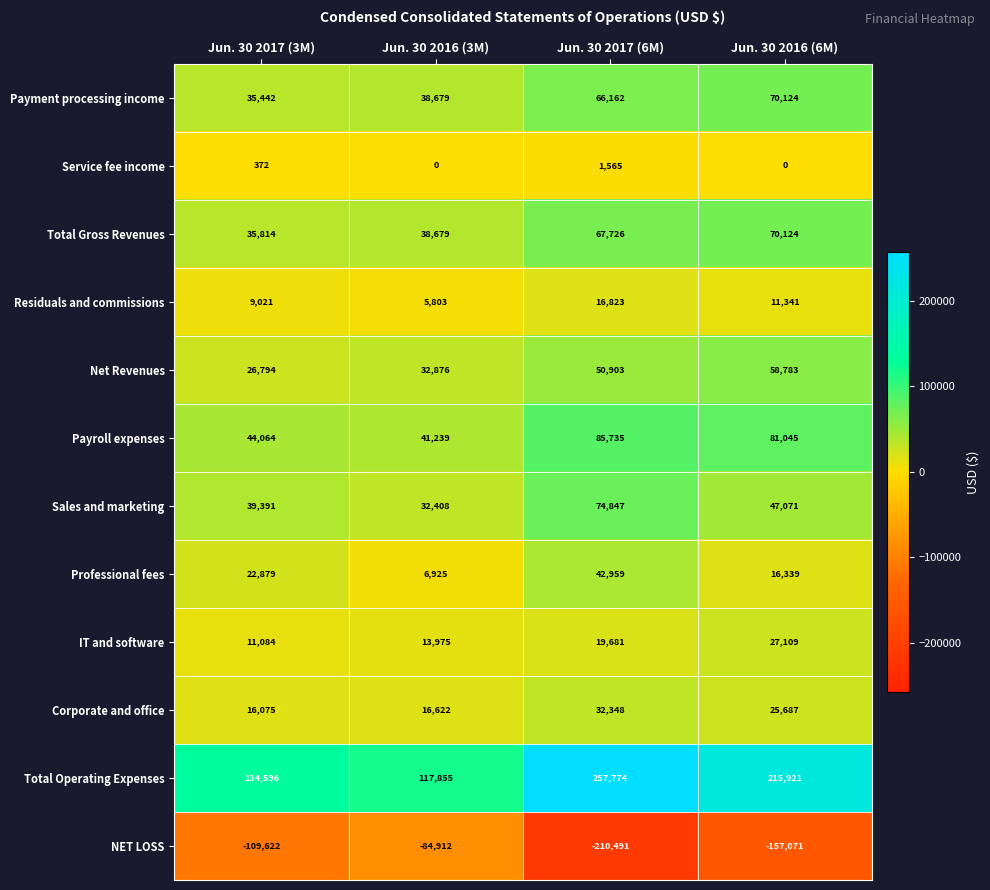

The IT and software series shows 17339 at Jun. 30 2017 (3M). True or false?

False